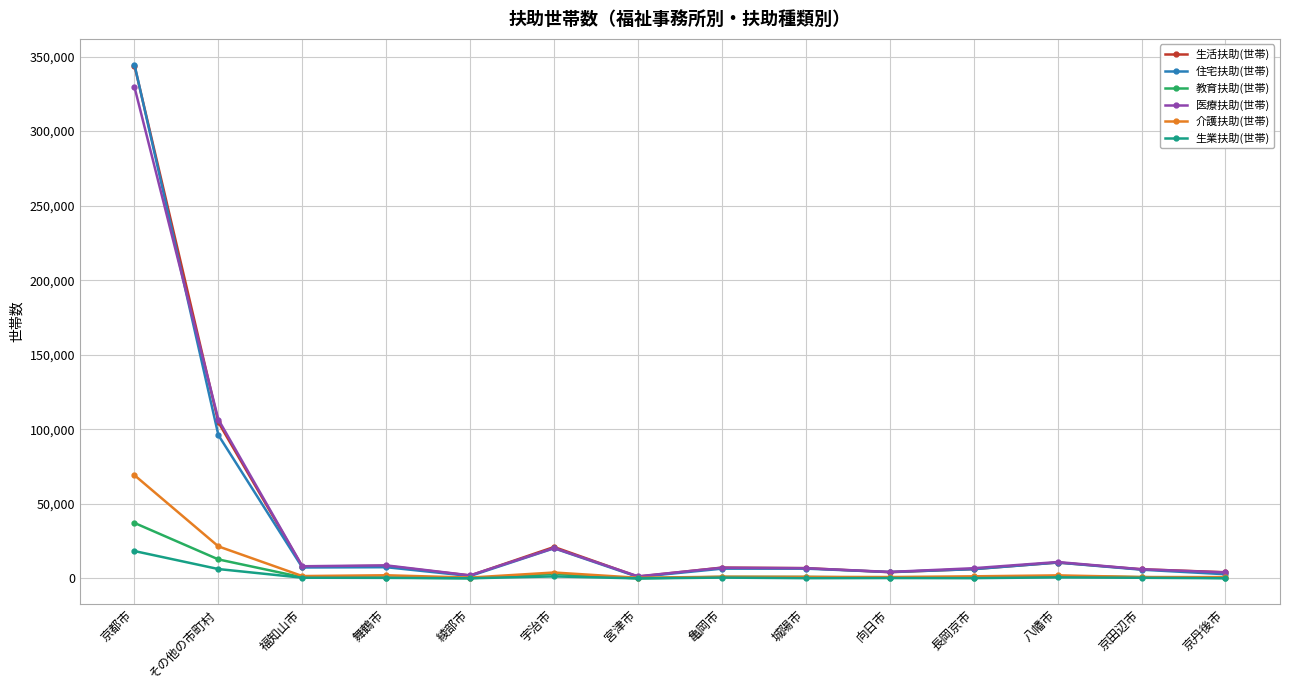

What is the sum of all 教育扶助(世帯) values?

60355